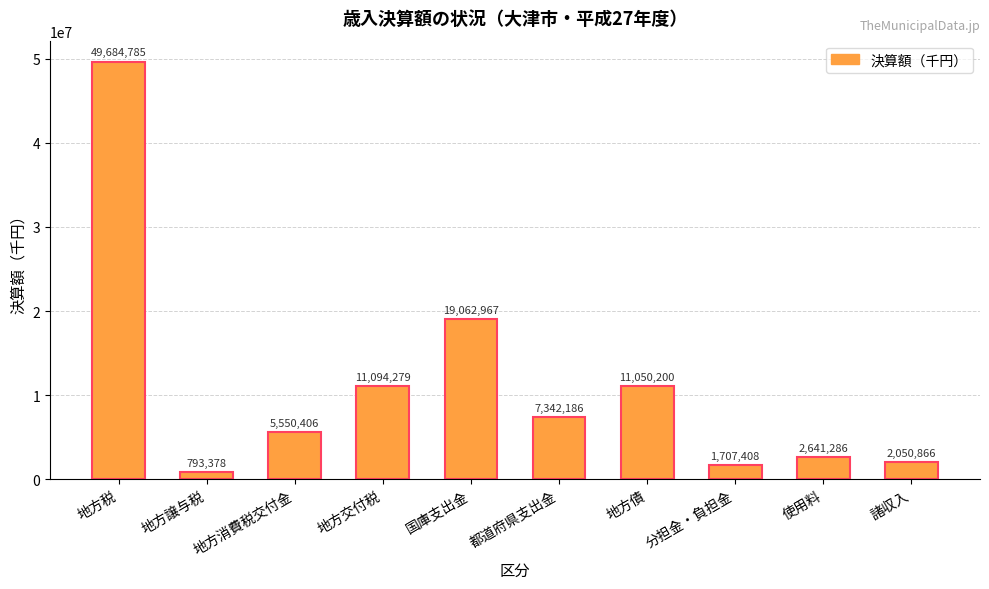

What is the minimum value shown in the chart?

793378